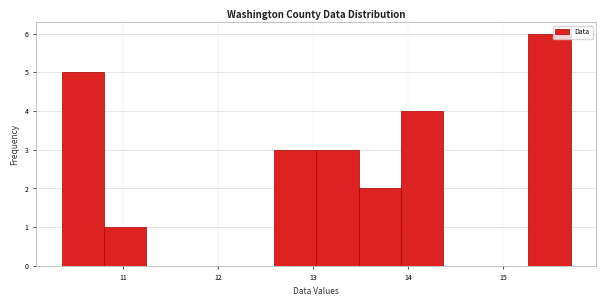

How tall is the bar that spans 10.8 to 11.2 on the x-axis? Neither the bar edges nor the heights are printed on the chart, so give them approximately, as read against the axes.

1